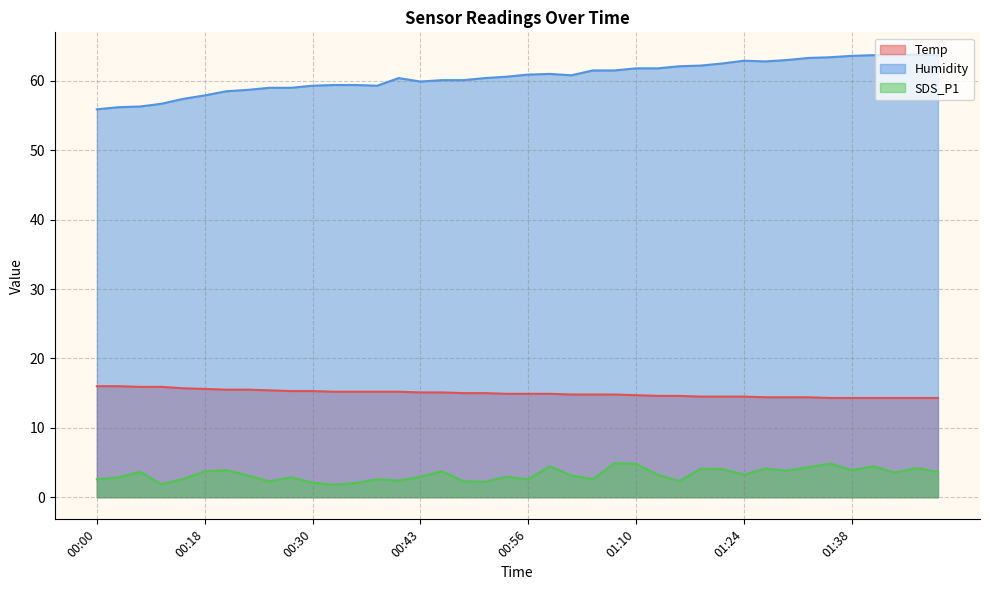

What is the label of the 33rd point from the right?

00:23